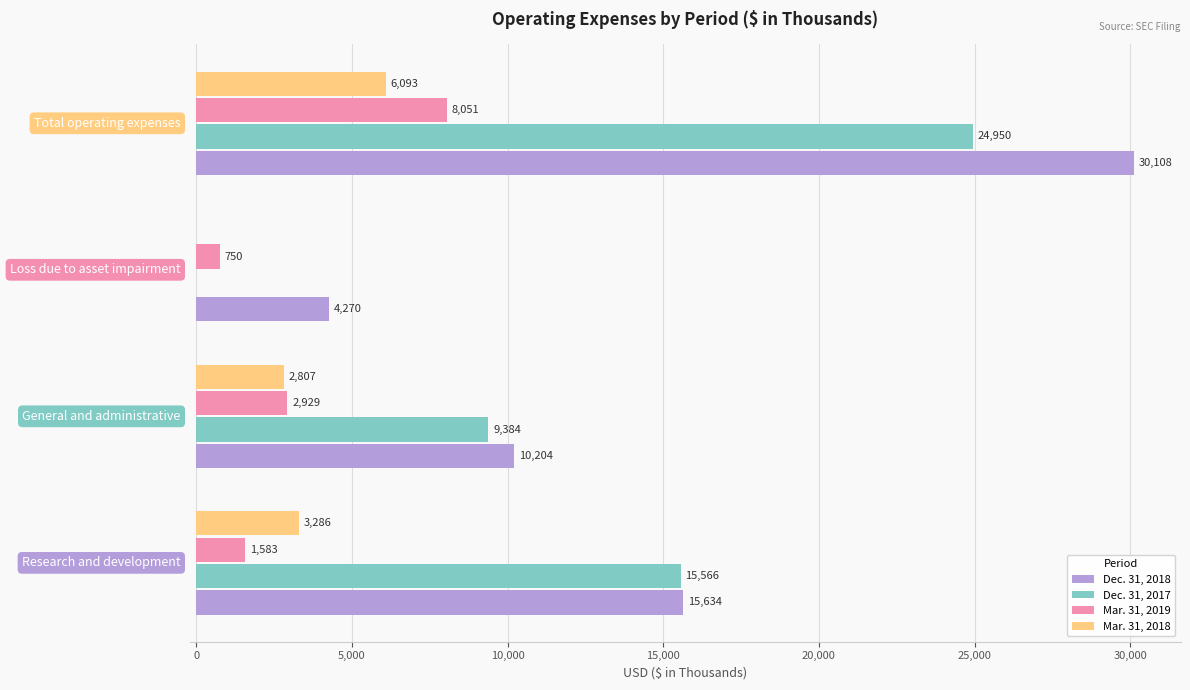

How many Dec. 31, 2018 values are between 10204 and 30108?

3